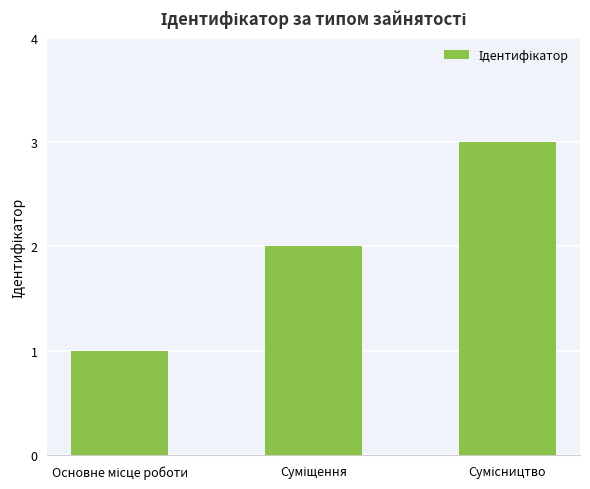

What is the average value?

2